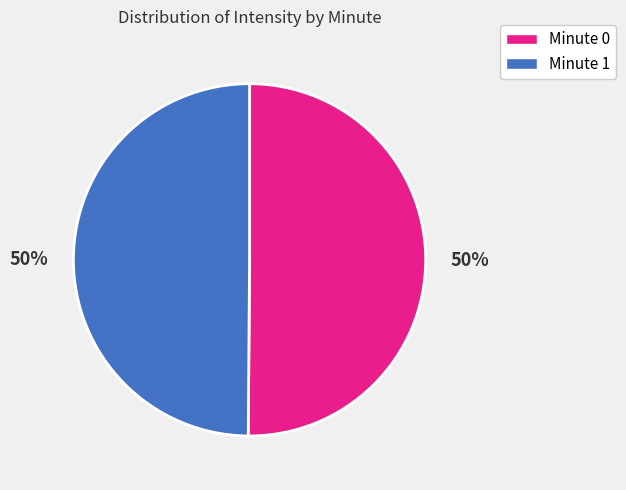

To the nearest percent, what is the average slice percentage?

50%